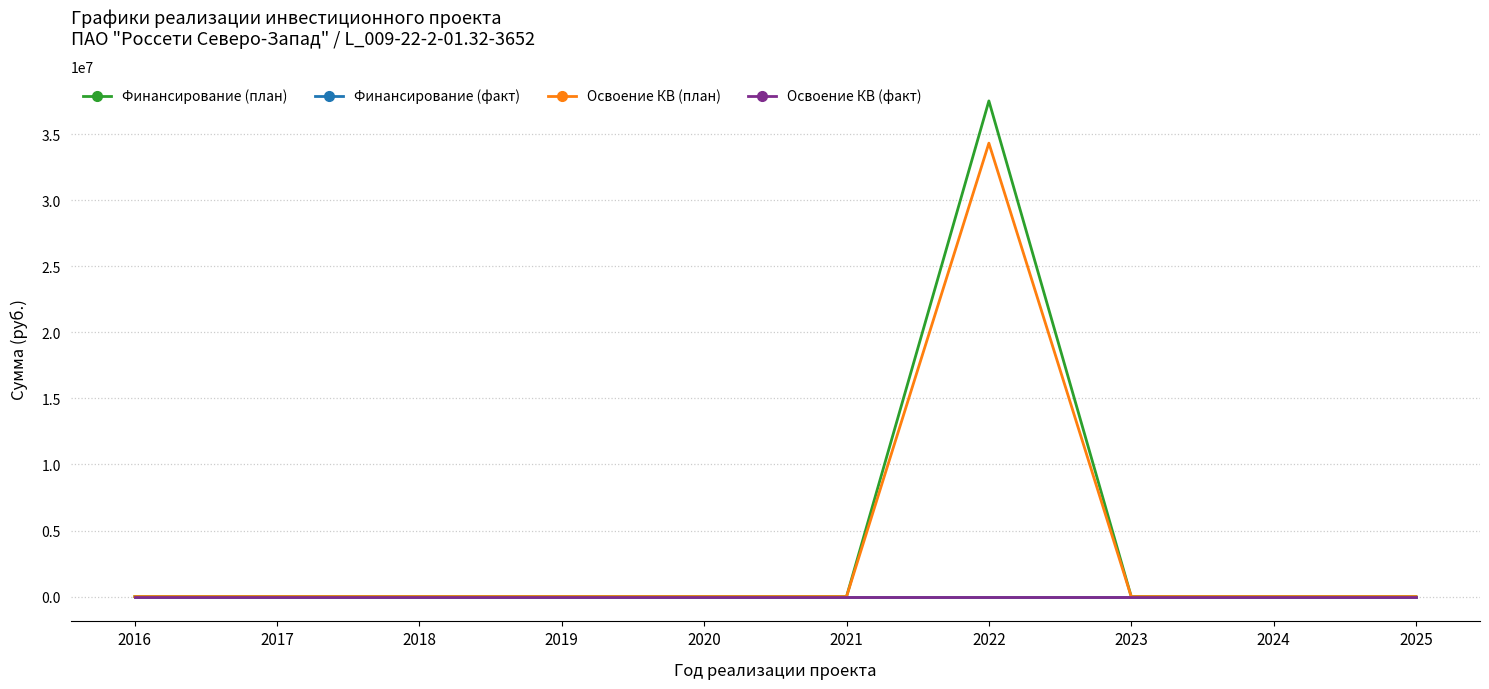

True or false: Освоение КВ (факт) and Освоение КВ (план) cross at least once.

False